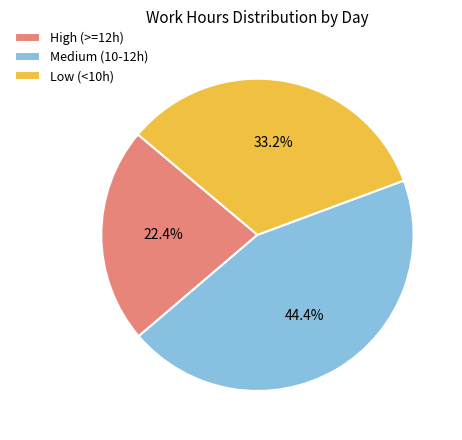

Does High (>=12h) represent more than half of the total?

No